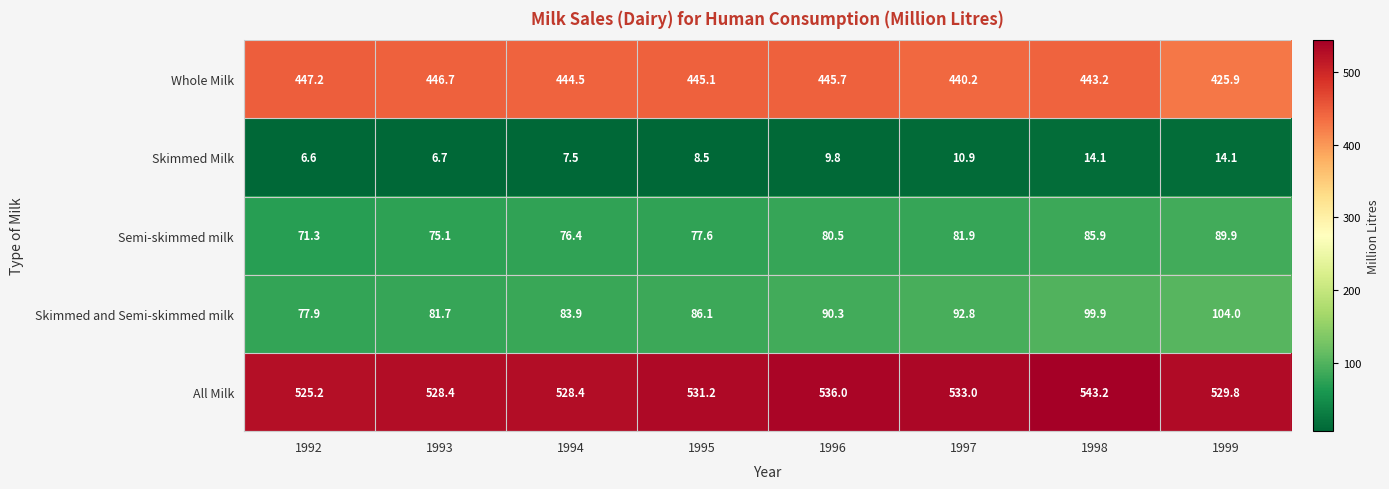

At which category is the sum across all series the highest?

1998